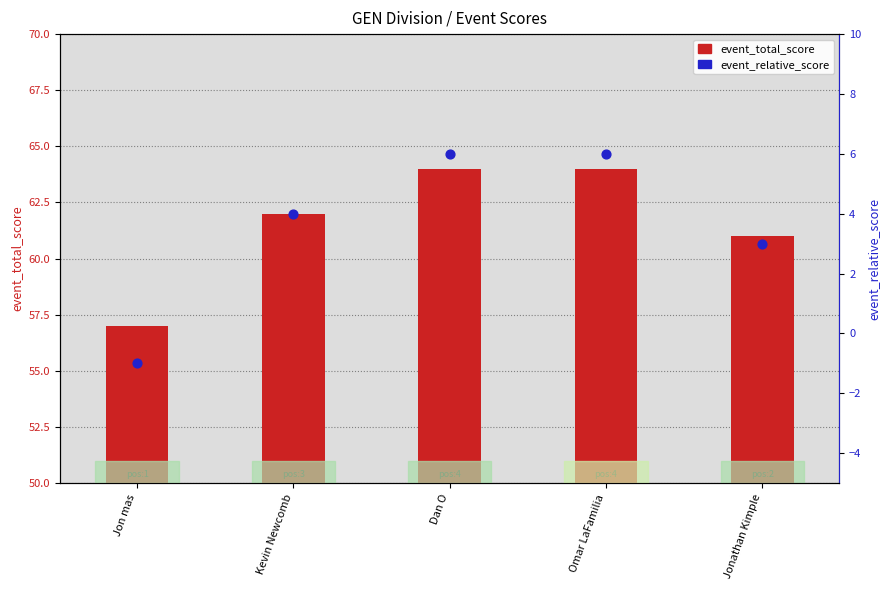

What is the total value across all series at Kevin Newcomb?

66